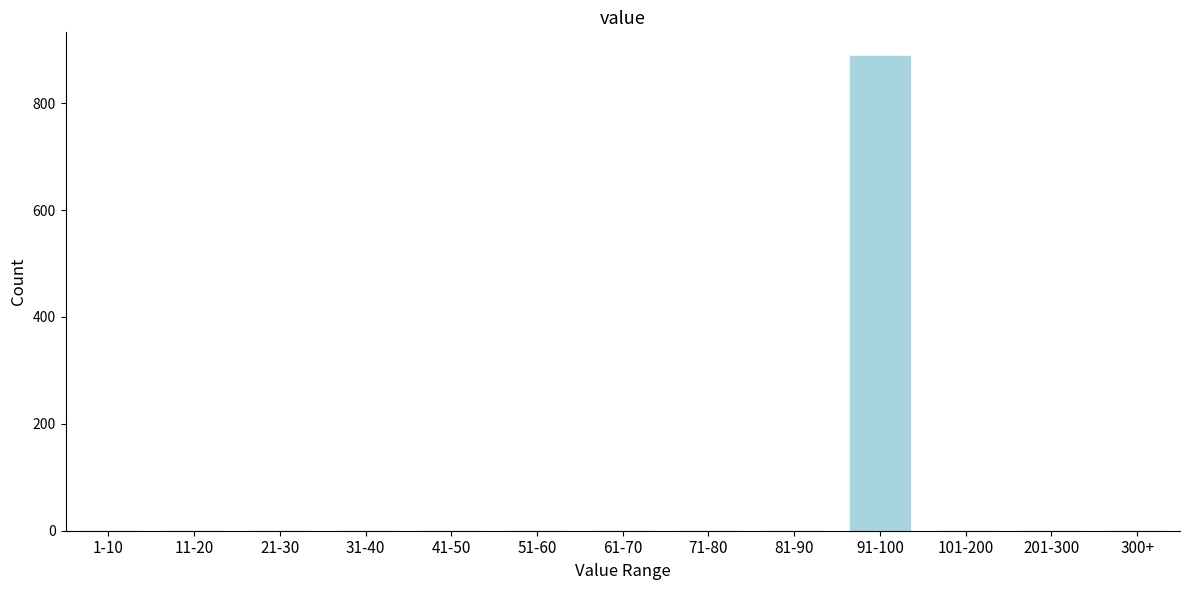

Reading left to right, list all the values displayed in this chart.

1-10=0	11-20=0	21-30=0	31-40=0	41-50=0	51-60=0	61-70=0	71-80=0	81-90=0	91-100=888	101-200=0	201-300=0	300+=0